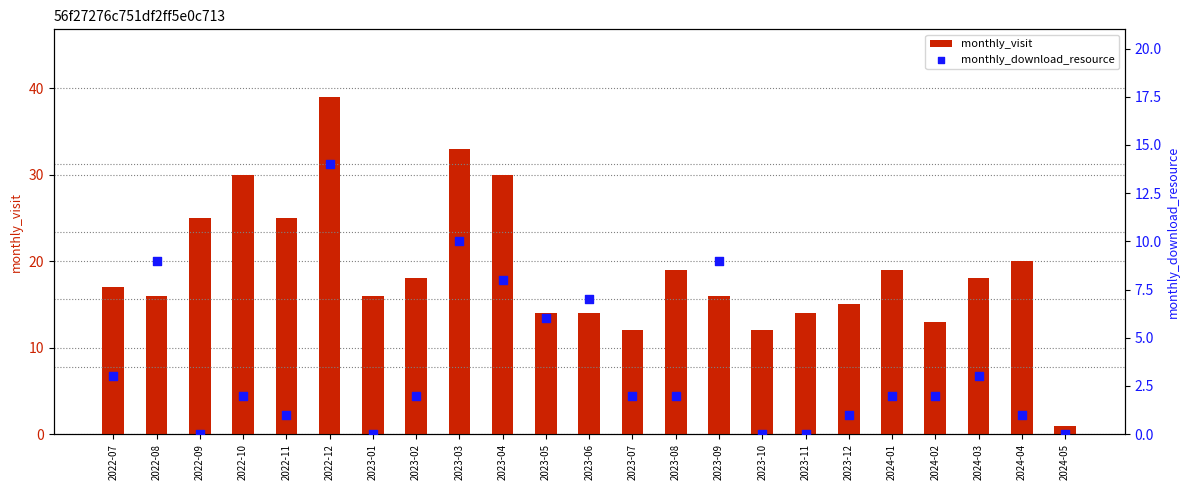

Which series contains the lowest Y value?

monthly_download_resource